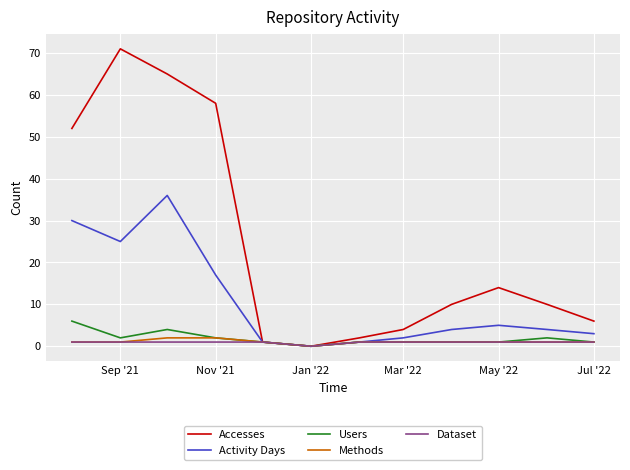

True or false: Accesses has more than 2 points higher than both neighbors.

False